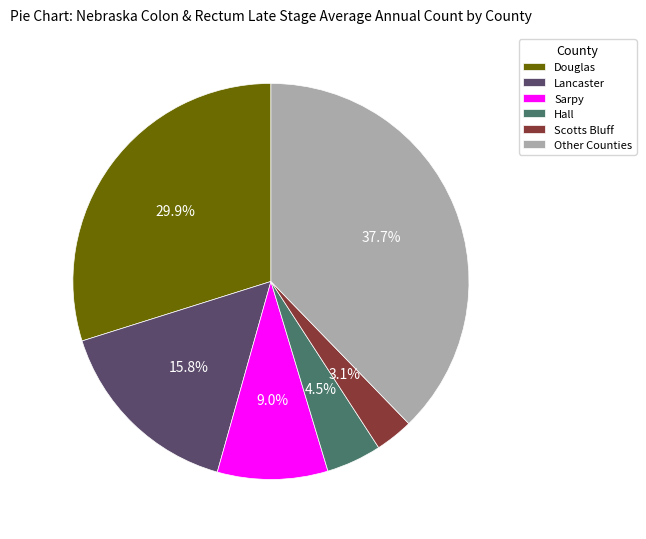

Is there any slice that represents more than half of the pie?

No